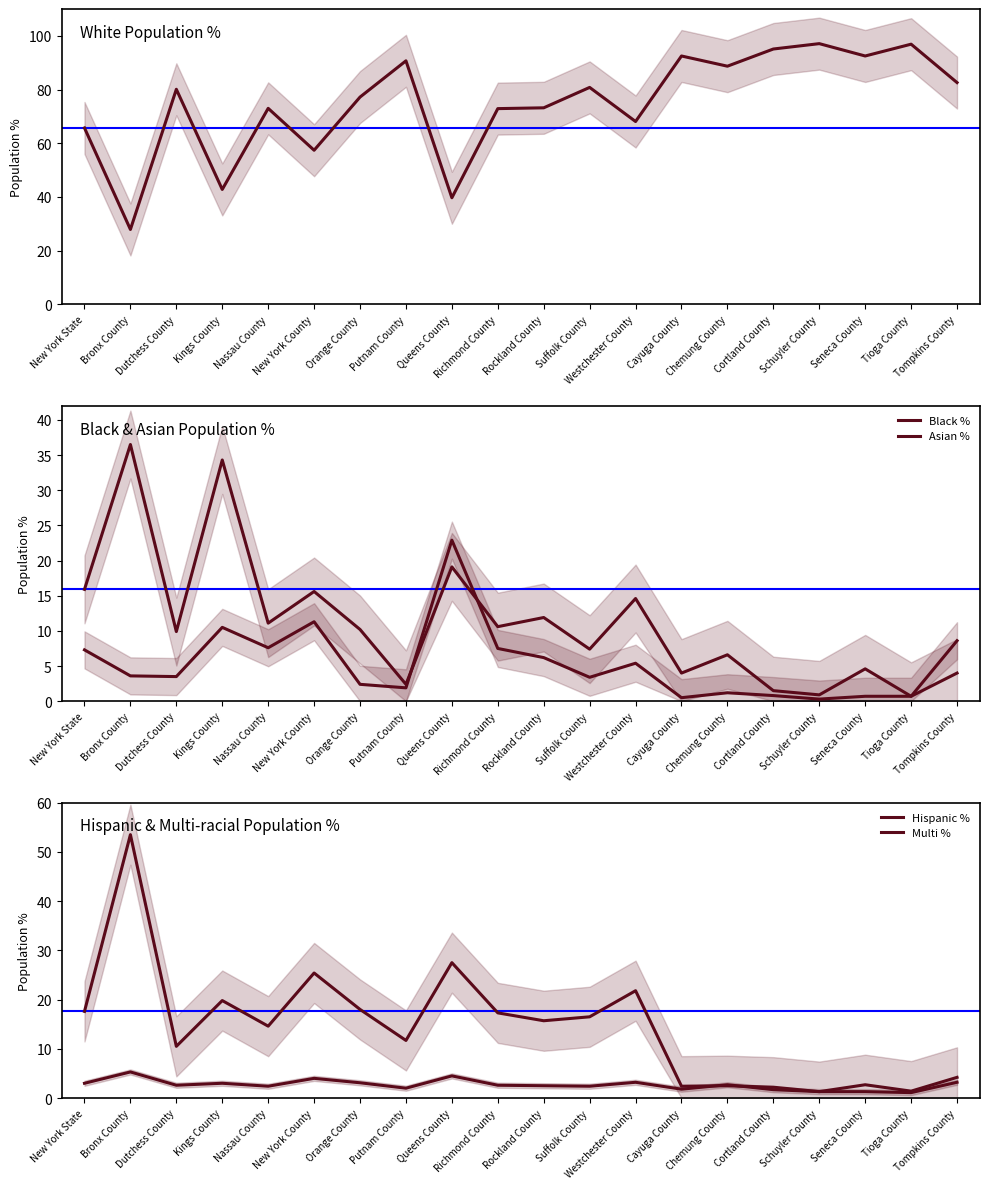

Which series has the widest spread of values?

White %